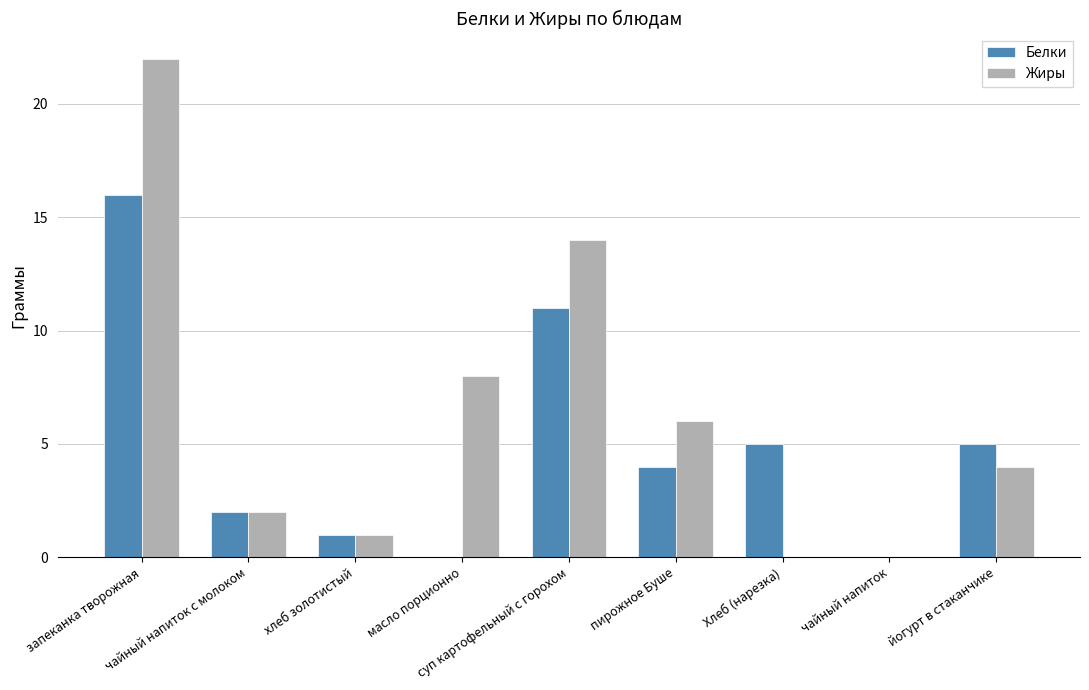

True or false: Жиры has a value of 6 at запеканка творожная.

False